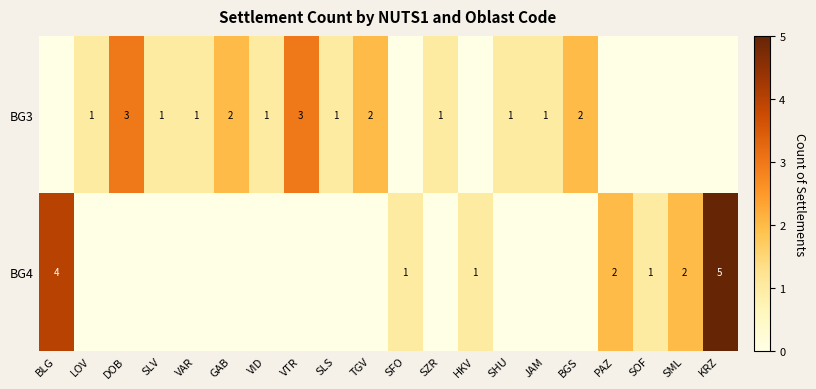

True or false: BG4 has a value of 2 at PAZ.

True